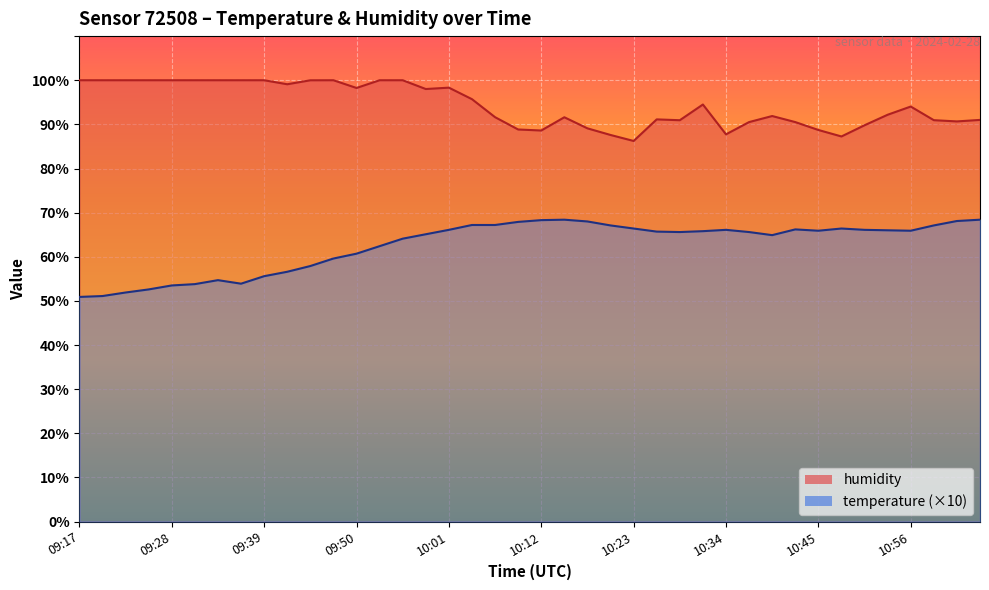

Which series changed the most between 09:19 and 10:01?

temperature